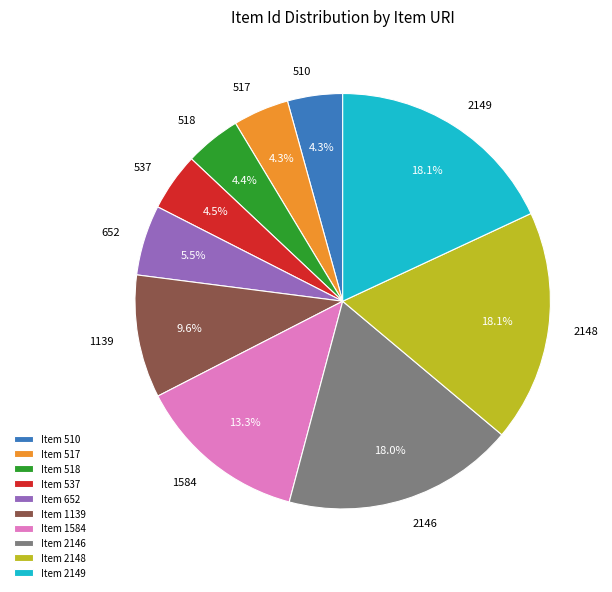

Which has a higher value, Item 518 or Item 2148?

Item 2148